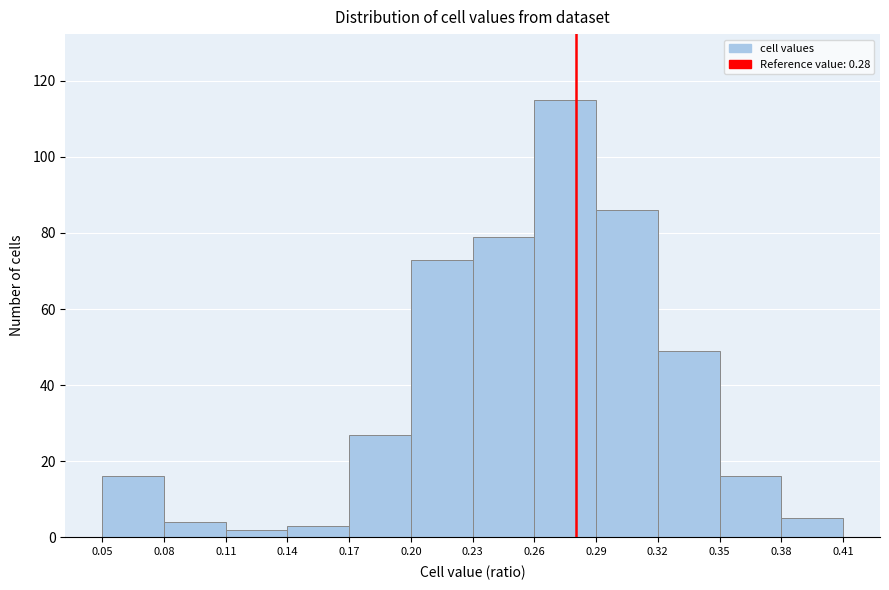

Which range on the x-axis has the tallest bar?

0.26 to 0.29